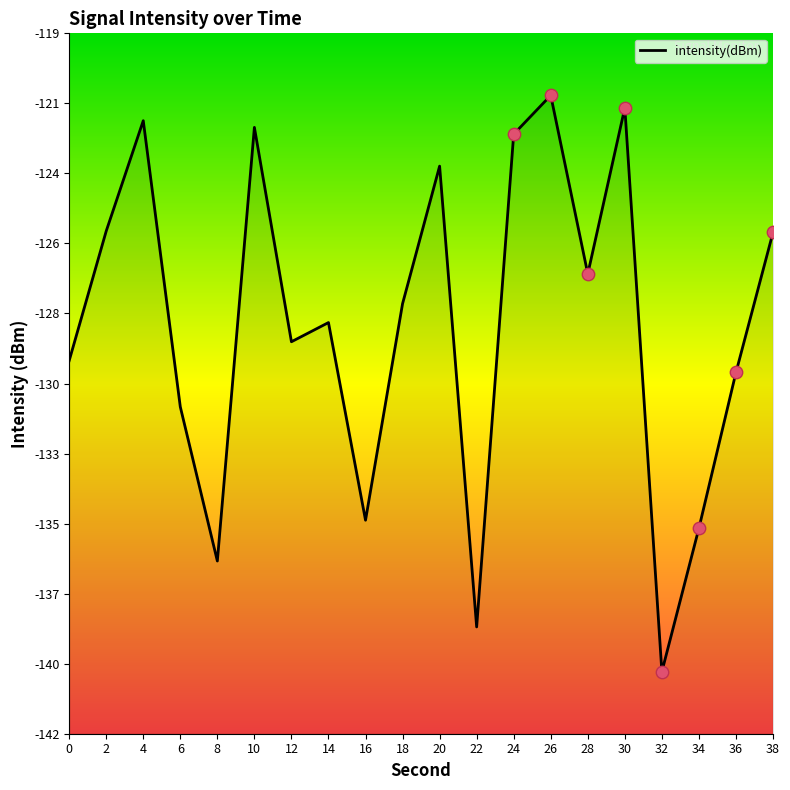

Between 16 and 2, which is larger?

2